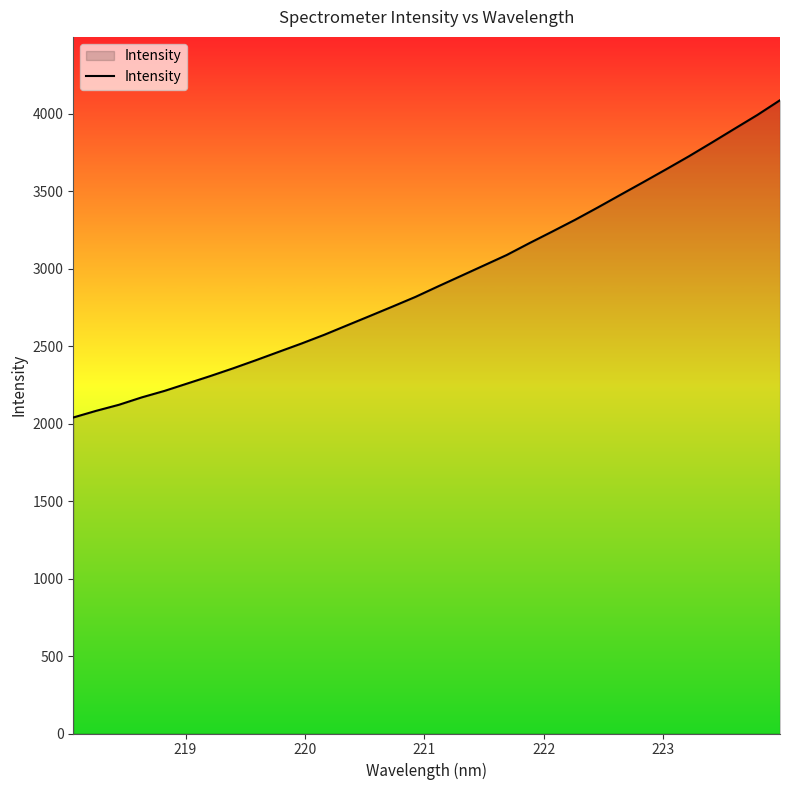

What is the maximum value shown in the chart?

4086.0